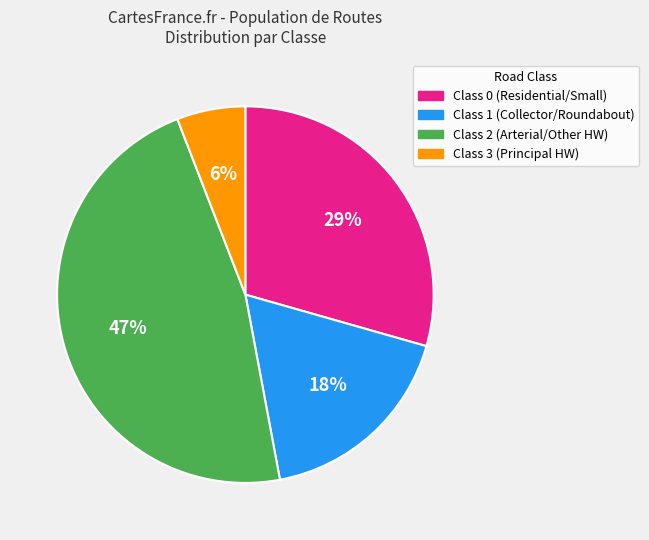

To the nearest percent, what is the difference between the Class 3 (Principal HW) and Class 2 (Arterial/Other HW) slice percentages?

41%